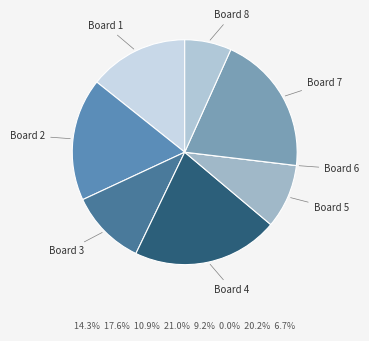

Rank the categories by value from lowest to highest.

6, 8, 5, 3, 1, 2, 7, 4